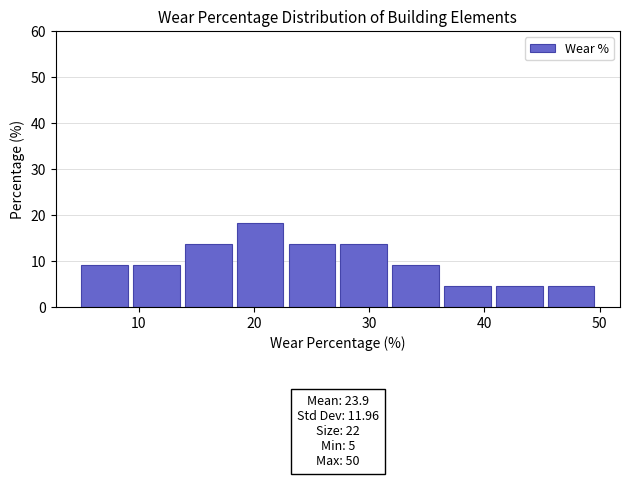

Over which range of the x-axis is the bar tallest?

18.5 to 23.0